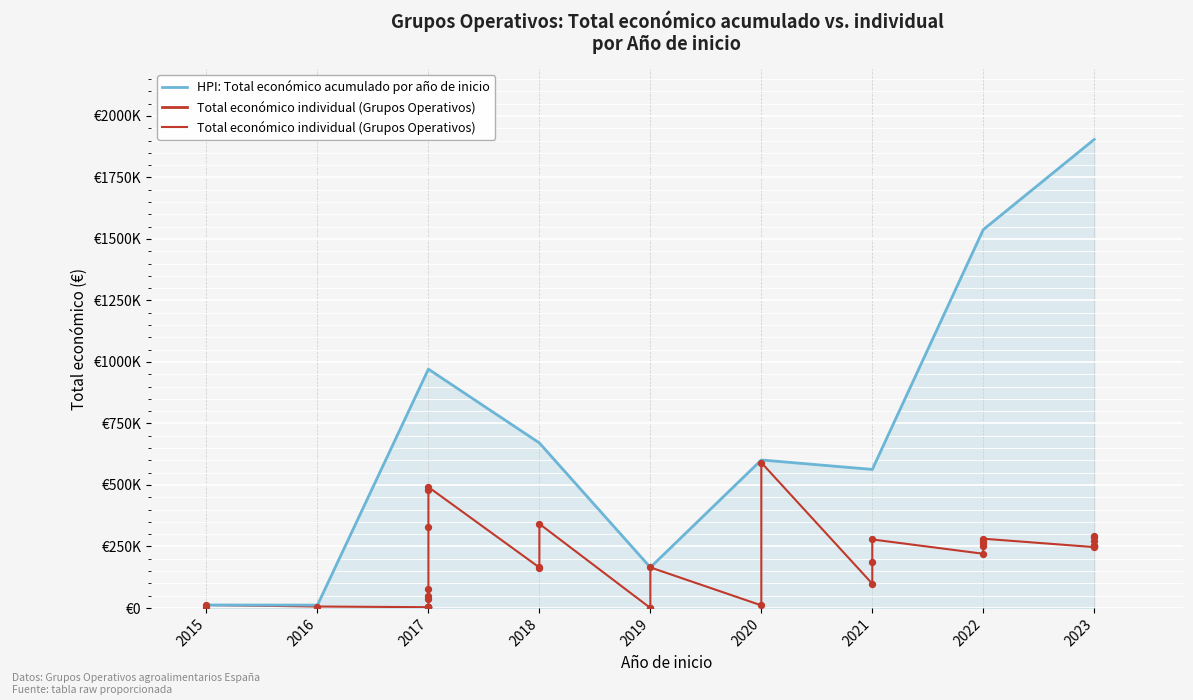

What is the change in value from 2019 to 2023?

+86272